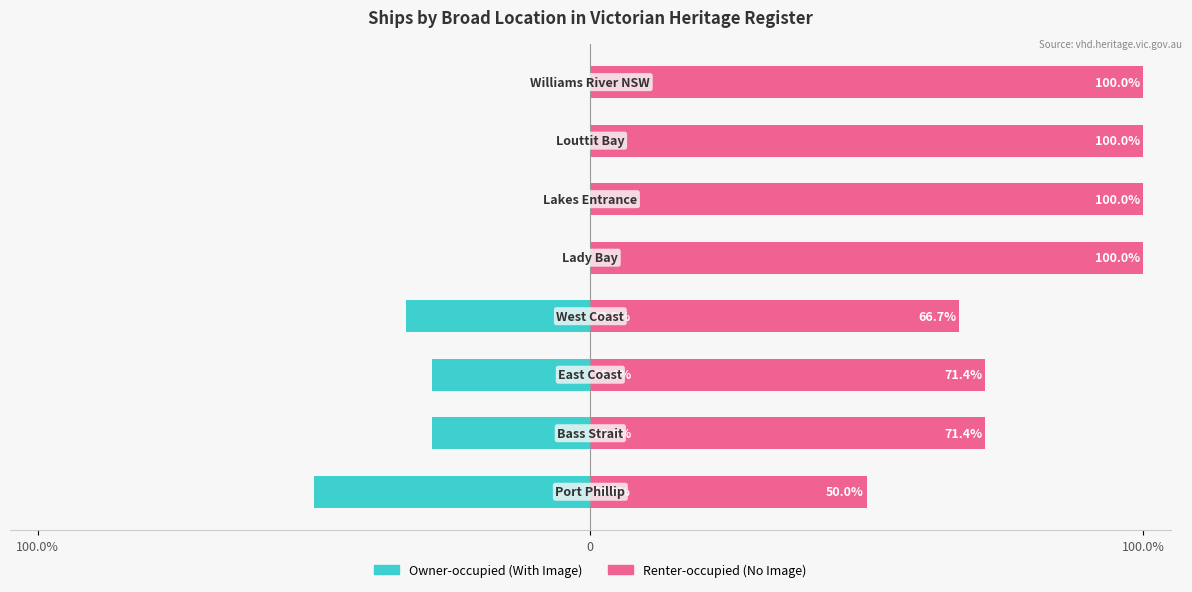

The Owner-occupied (With Image) series shows 0.0 at 5. True or false?

True